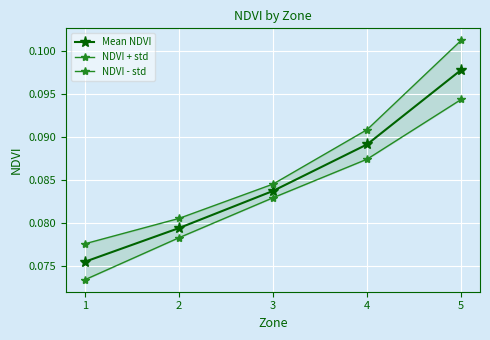

Count the number of data series in this chart.

3